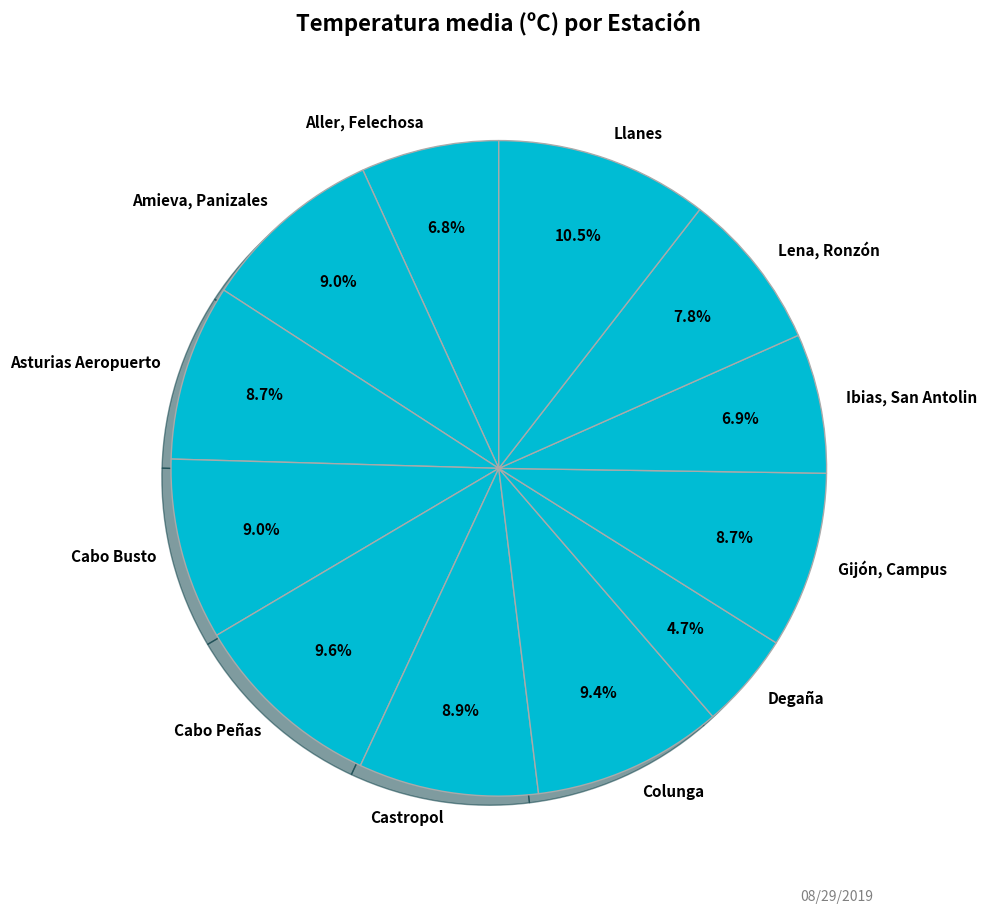

To the nearest percent, what portion does Gijón, Campus represent?

9%